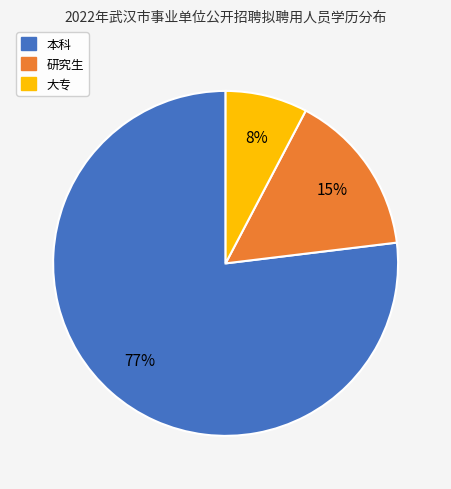

Which has a higher value, 本科 or 大专?

本科